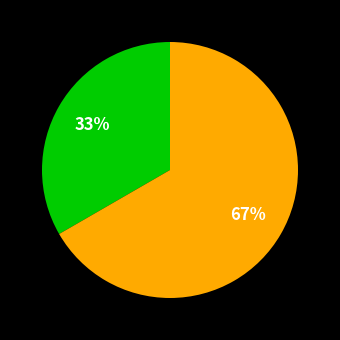

Does any single category account for the majority?

Yes